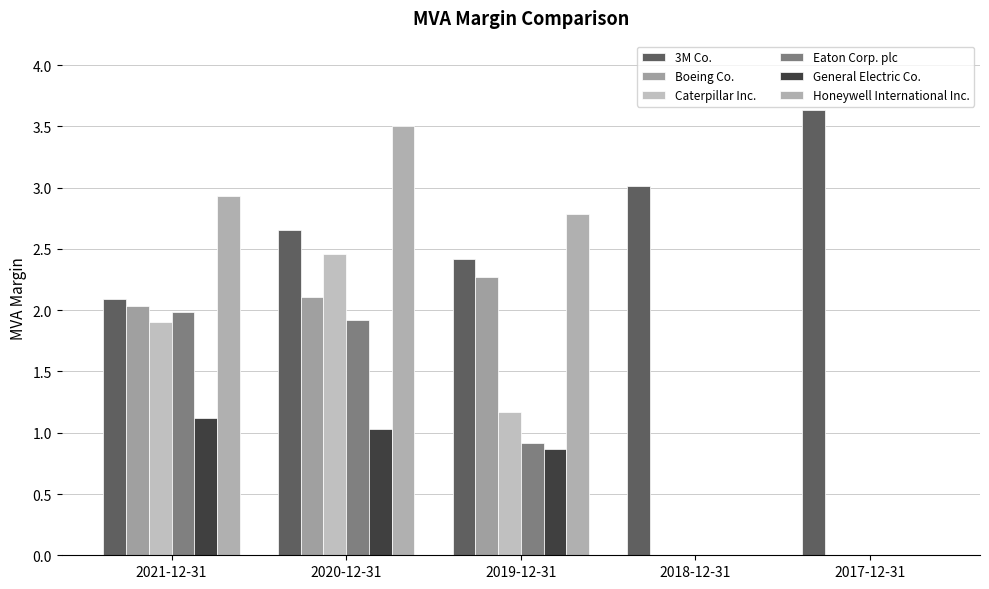

What are all the series names shown in the legend?

3M Co., Boeing Co., Caterpillar Inc., Eaton Corp. plc, General Electric Co., Honeywell International Inc.